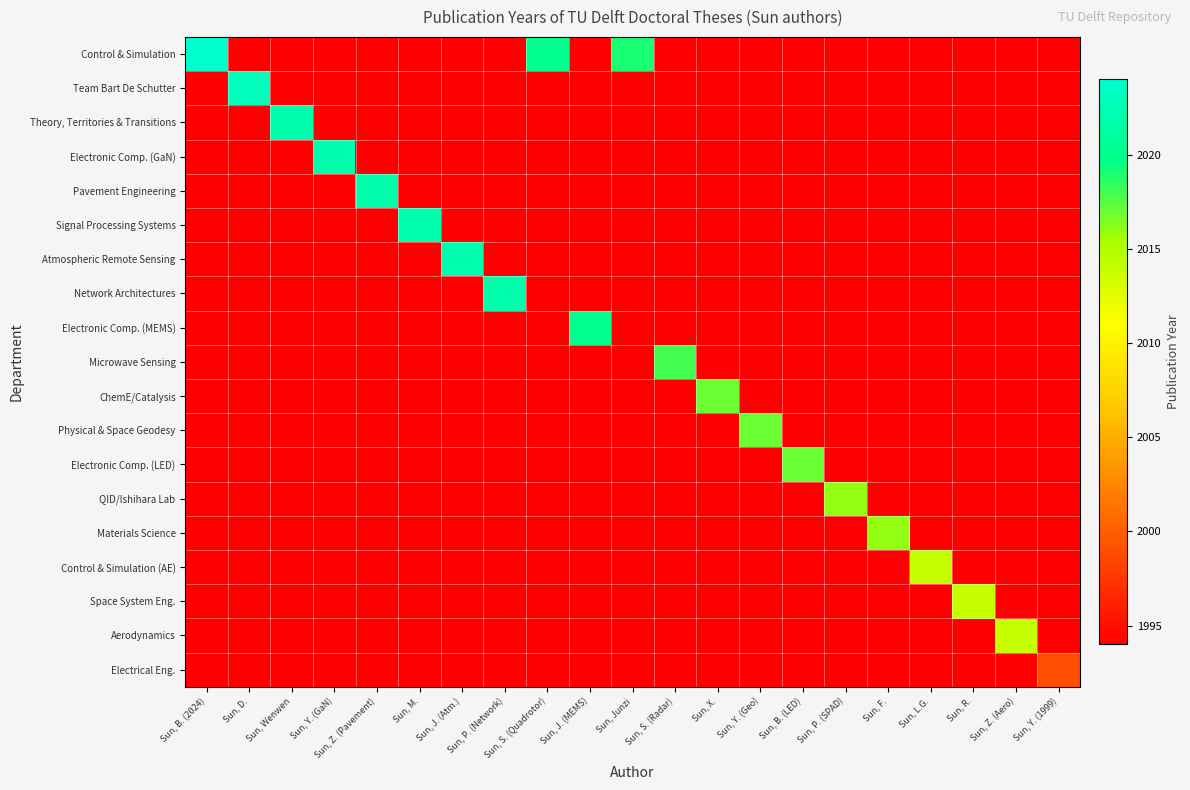

At which category does the chart reach its peak across all series?

Sun, B. (2024)